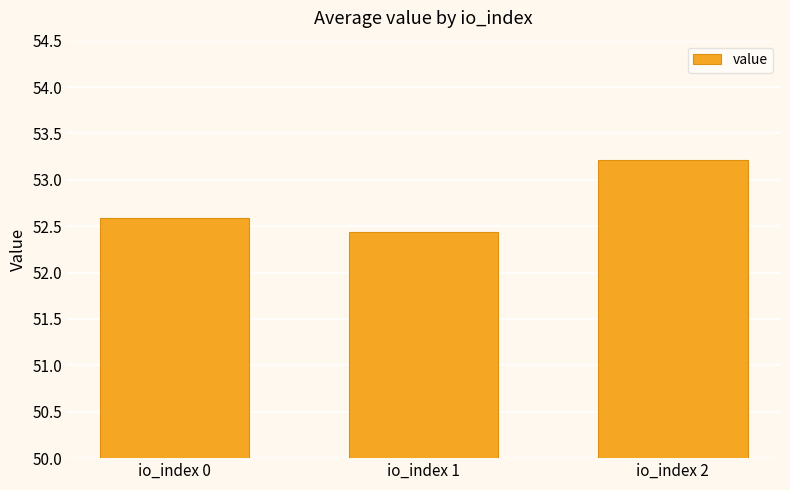

What is the greatest value displayed?

53.2